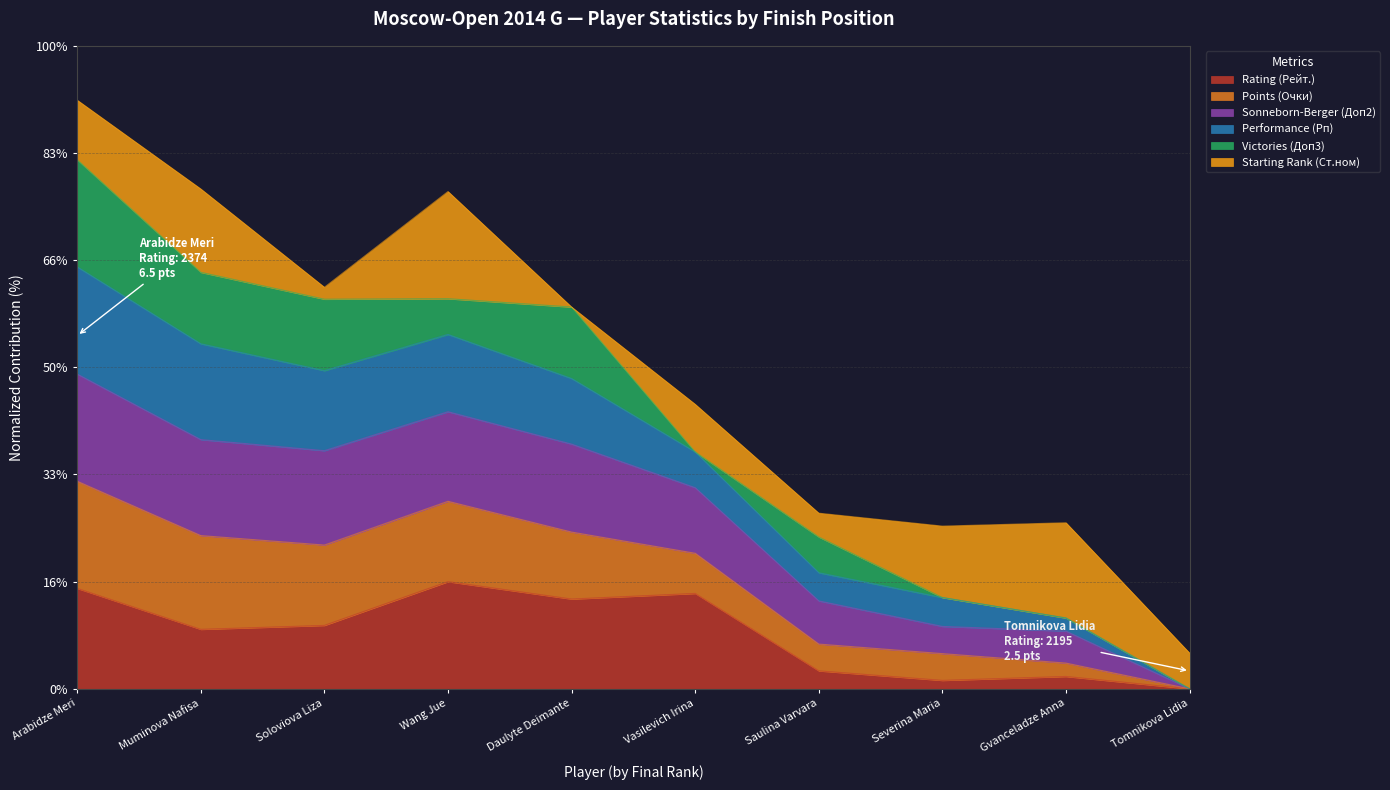

Does the chart display data point markers on the line(s)?

No